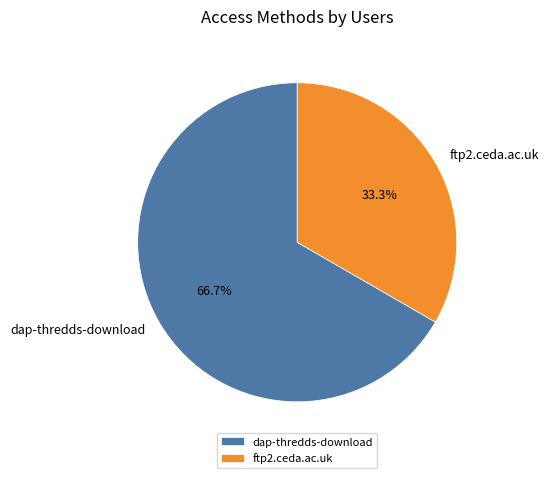

To the nearest percent, what is the difference between the dap-thredds-download and ftp2.ceda.ac.uk slice percentages?

33%